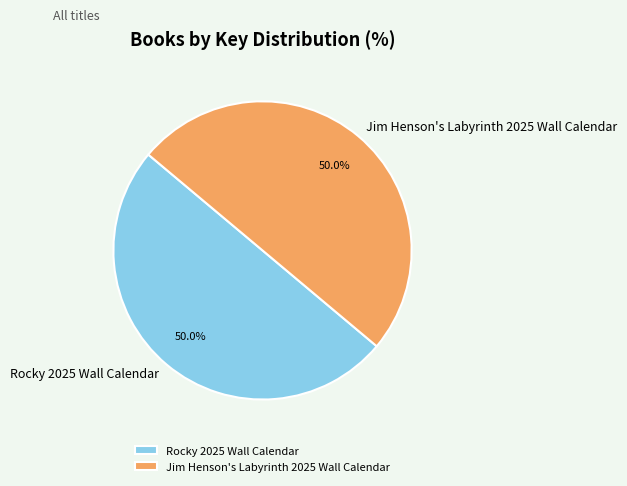

Combined, what portion of the pie is Rocky 2025 Wall Calendar and Jim Henson's Labyrinth 2025 Wall Calendar?

100.0%